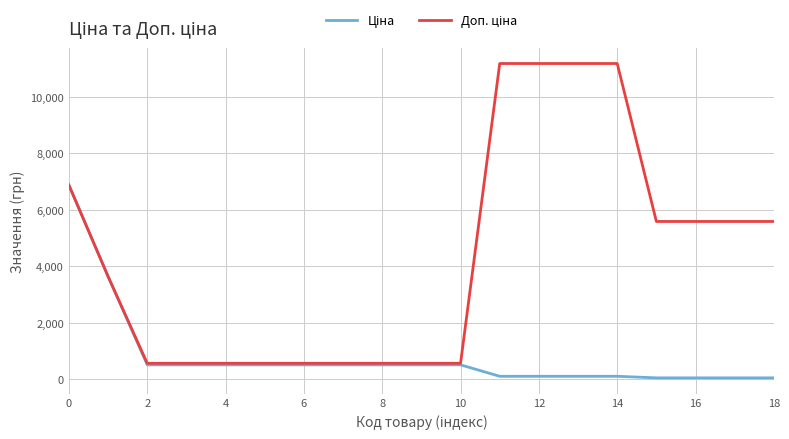

Does the chart display data point markers on the line(s)?

No